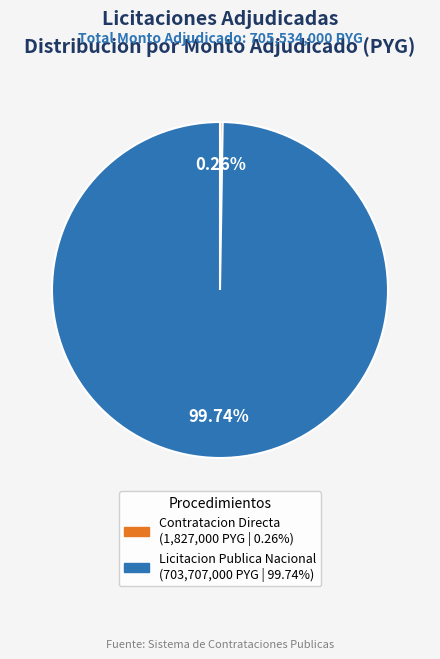

Is there any slice that represents more than half of the pie?

Yes